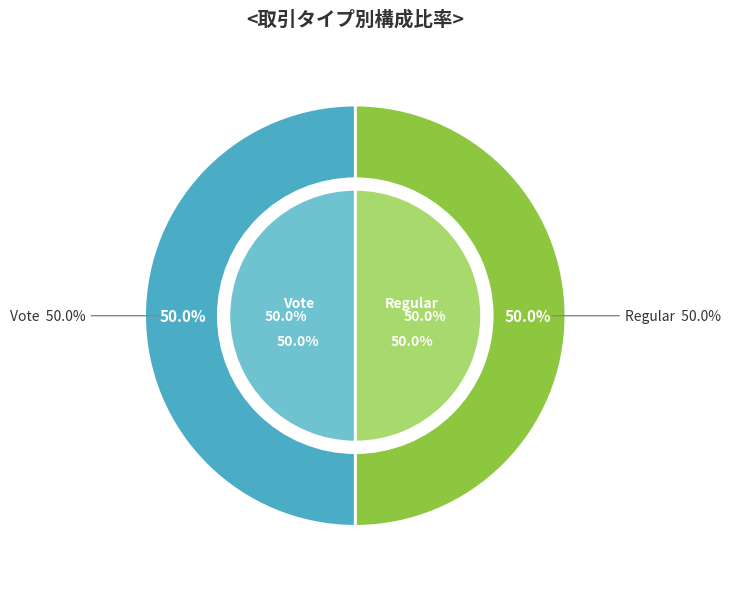

What portion of the pie excludes Vote?

50.0%